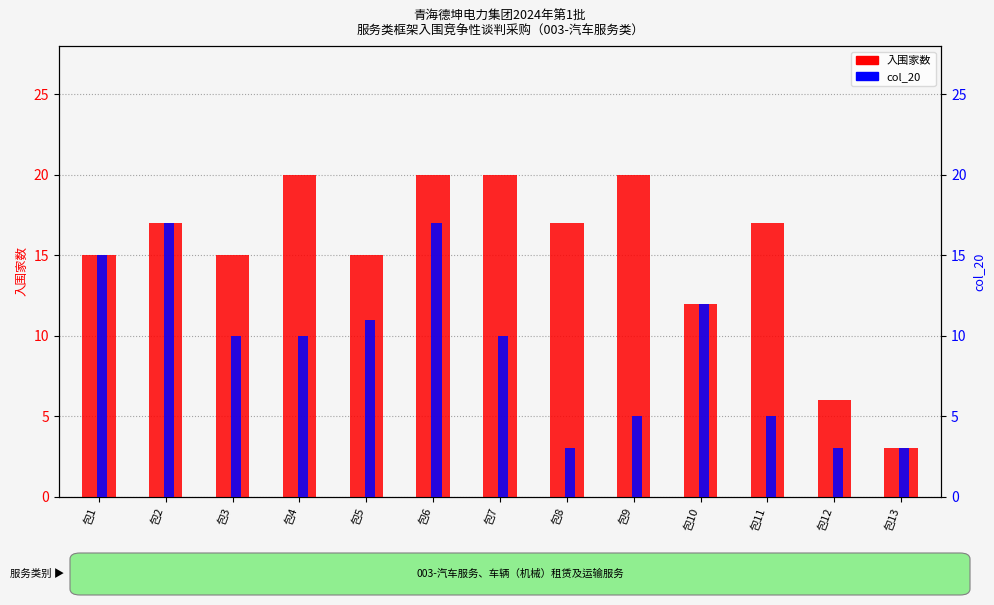

What is the value of the 入围家数 bar at the 10th from the left?

12